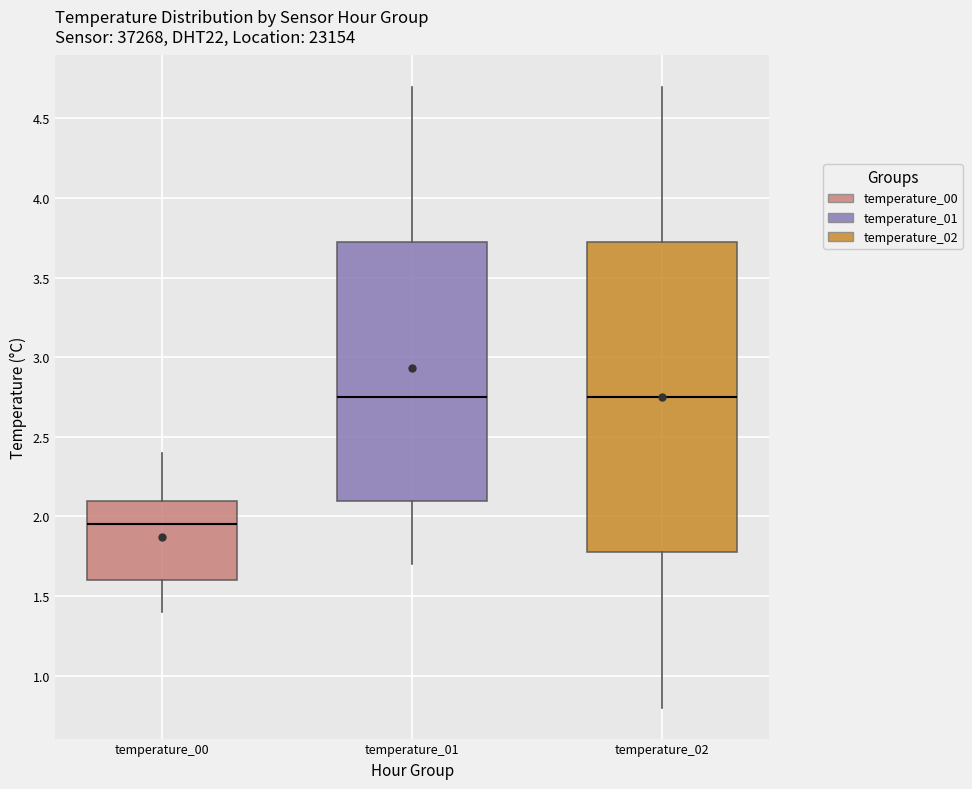

Reading left to right, transcribe this box plot: for each box, give where its median line is, the range the box spans, and where its two whiskers end, as read against the y-axis. The values are not printed on the chart, so give them approximately, as read against the axis.

temperature_00: median 1.95, box 1.60 to 2.10, whiskers 1.40 to 2.40
temperature_01: median 2.75, box 2.10 to 3.75, whiskers 1.70 to 4.70
temperature_02: median 2.75, box 1.80 to 3.75, whiskers 0.80 to 4.70